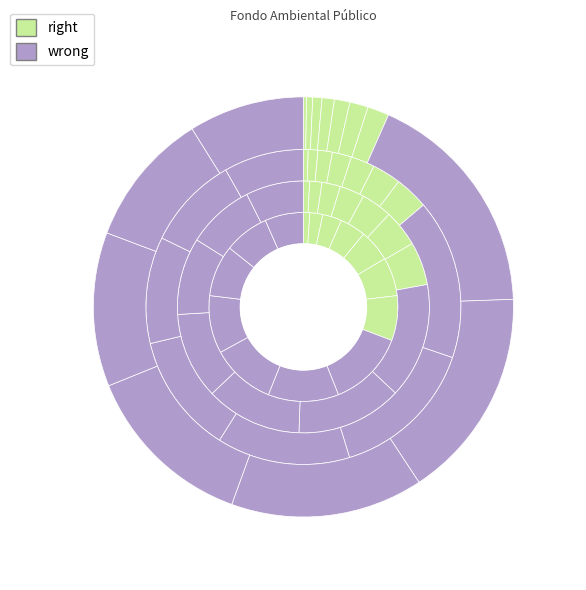

Which series changed the most between ID 5 and ID 7?

right